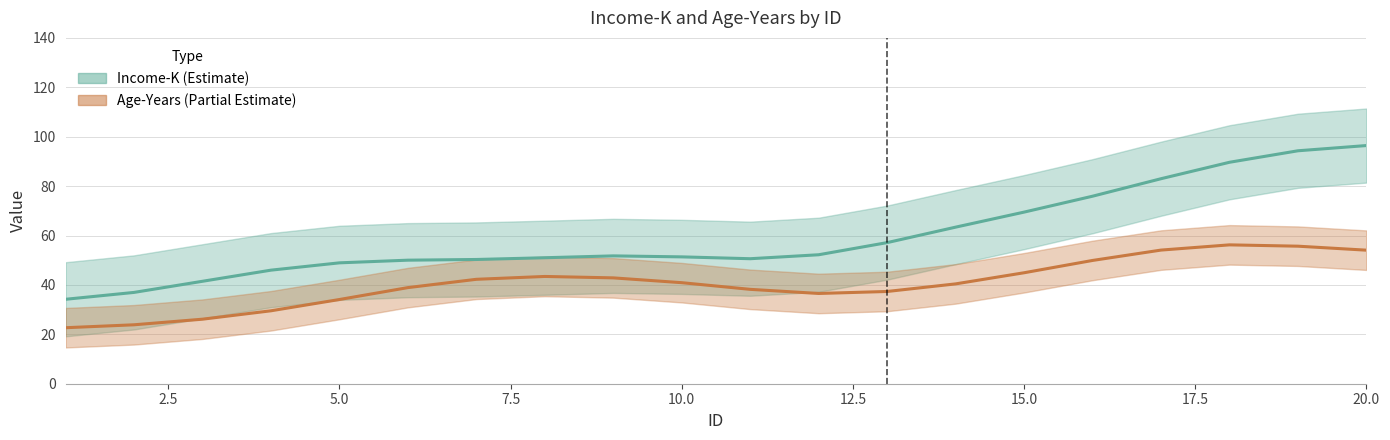

Which series has the widest spread of values?

Income-K center